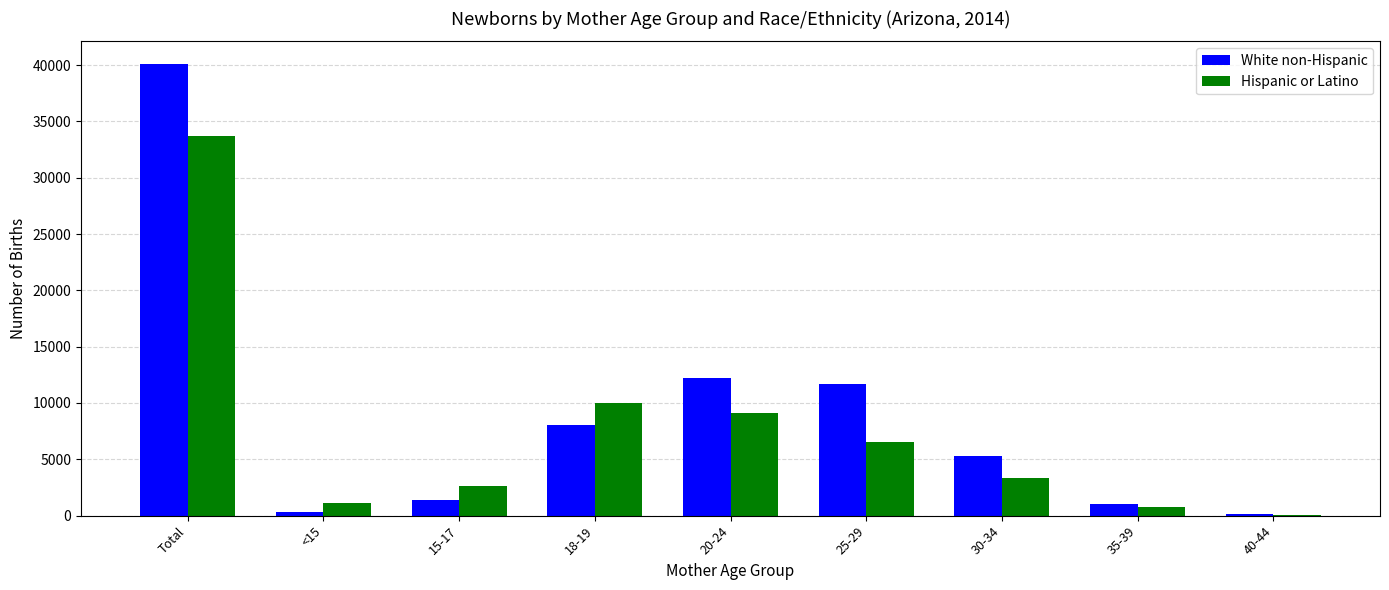

What is the greatest value displayed?

40097